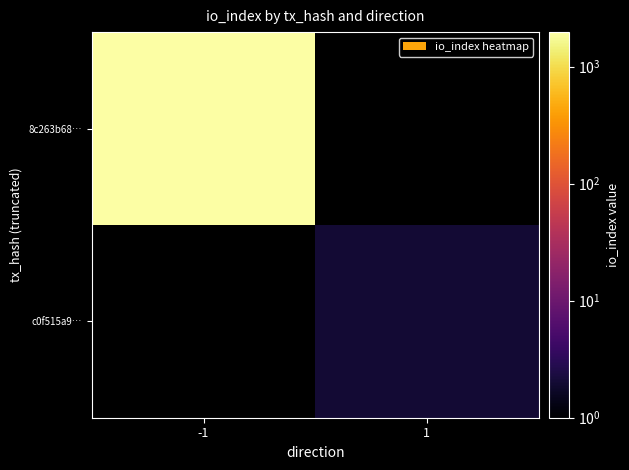

At which label does 8c263b68… reach its peak?

-1